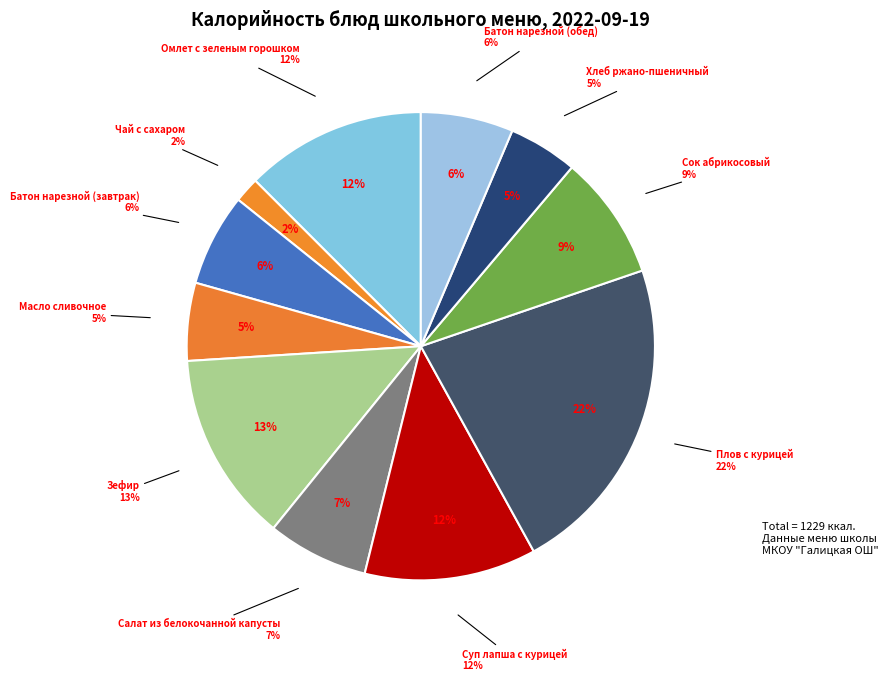

How many slices are in this pie chart?

11